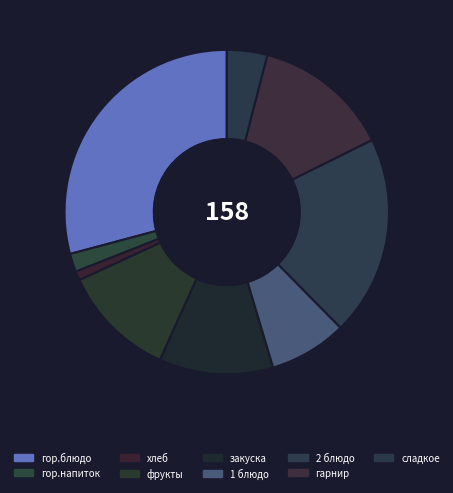

To the nearest percent, what portion does закуска represent?

11%